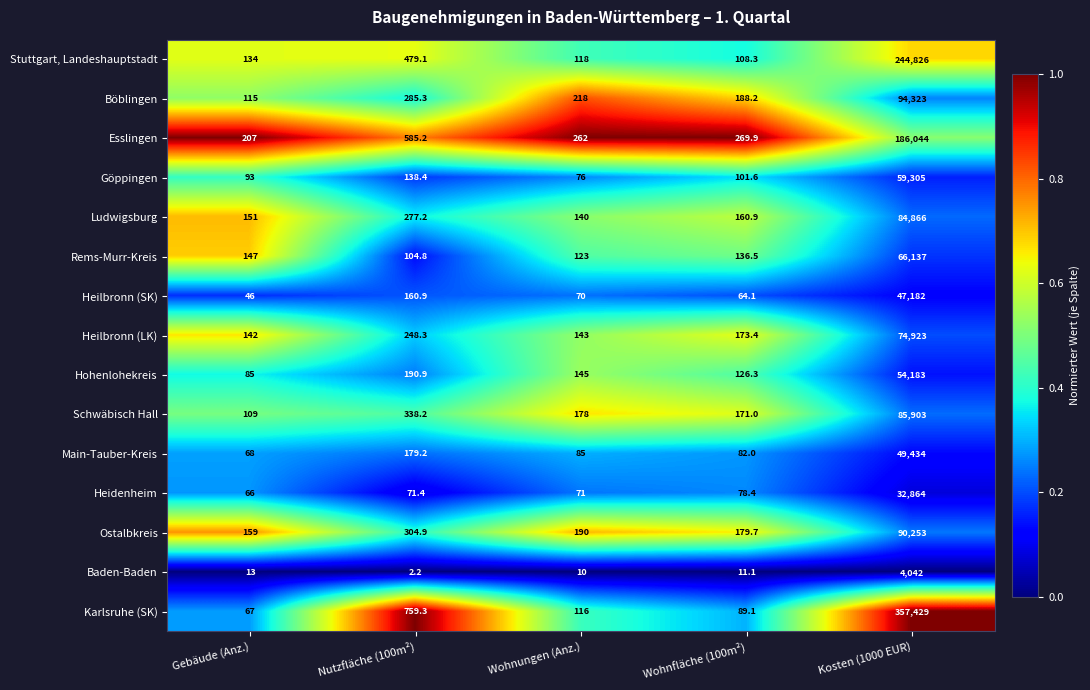

What is the difference between the maximum and minimum values in the Esslingen series?

185837.0